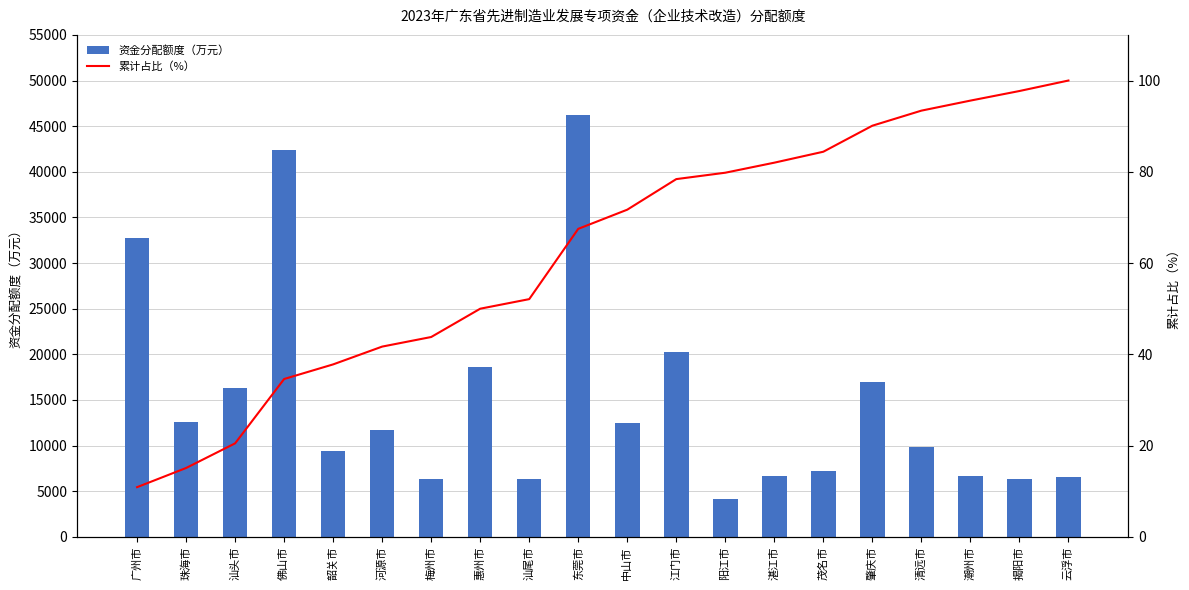

What are all the series names shown in the legend?

资金分配额度（万元）, 累计占比（%）